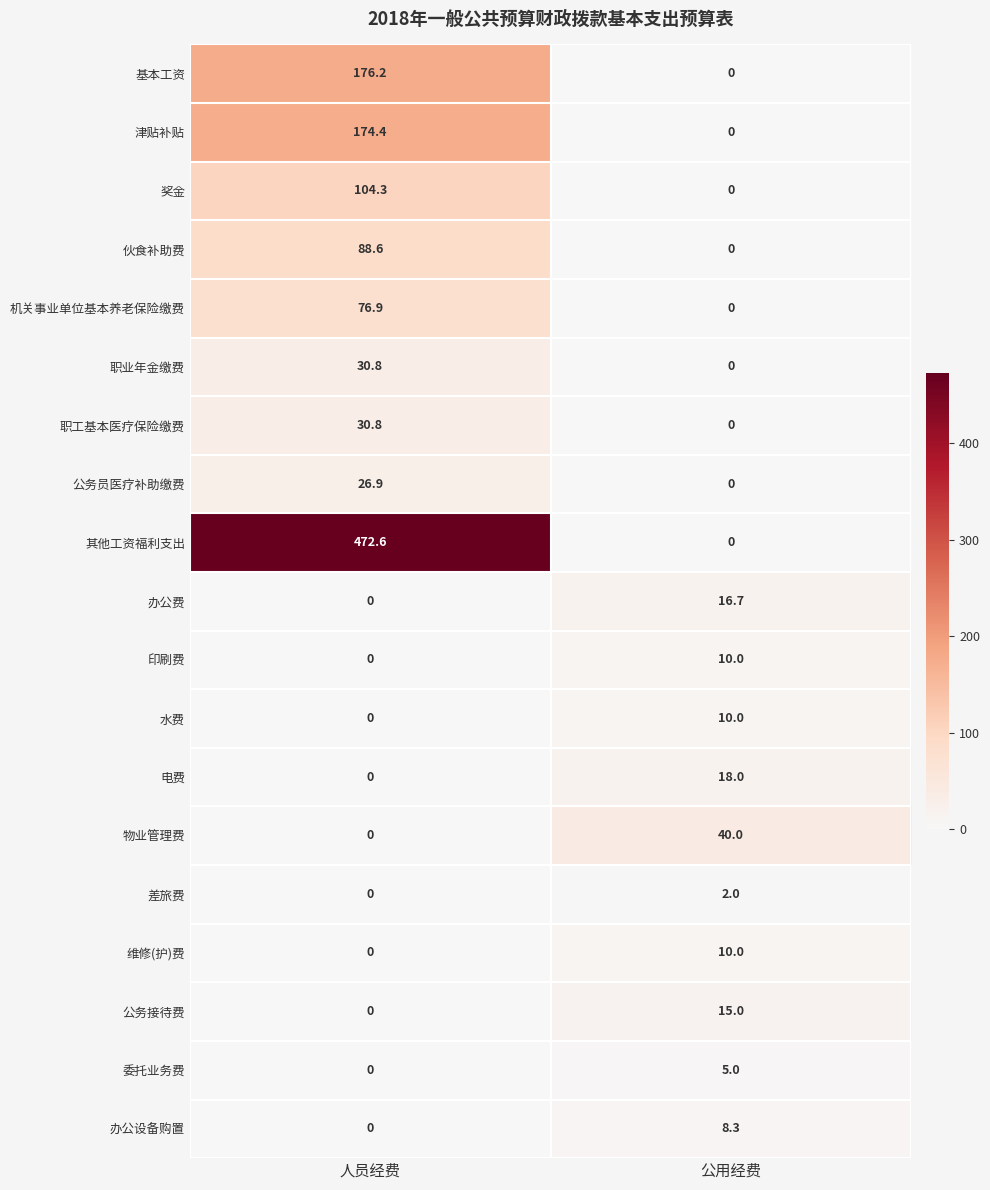

Is it true that 其他工资福利支出 equals 472.6 at 人员经费?

True